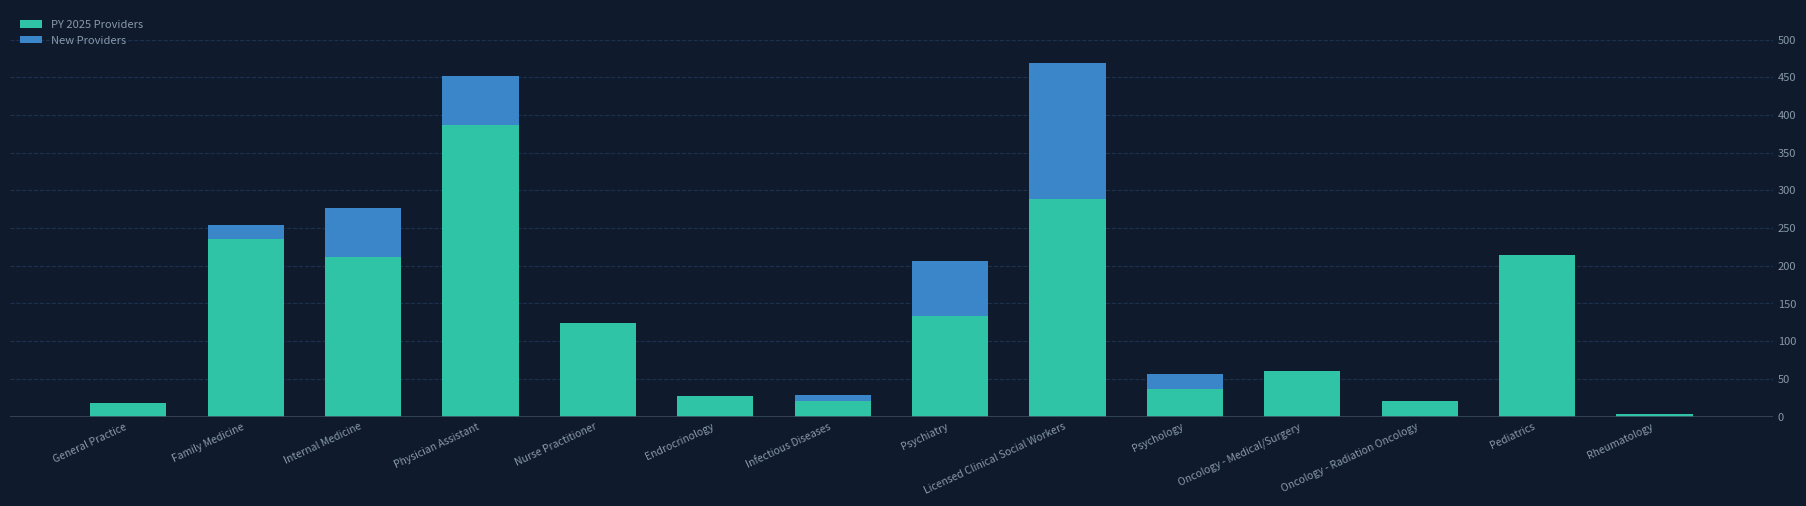

The value of PY 2025 Providers at Psychology is 36. True or false?

True